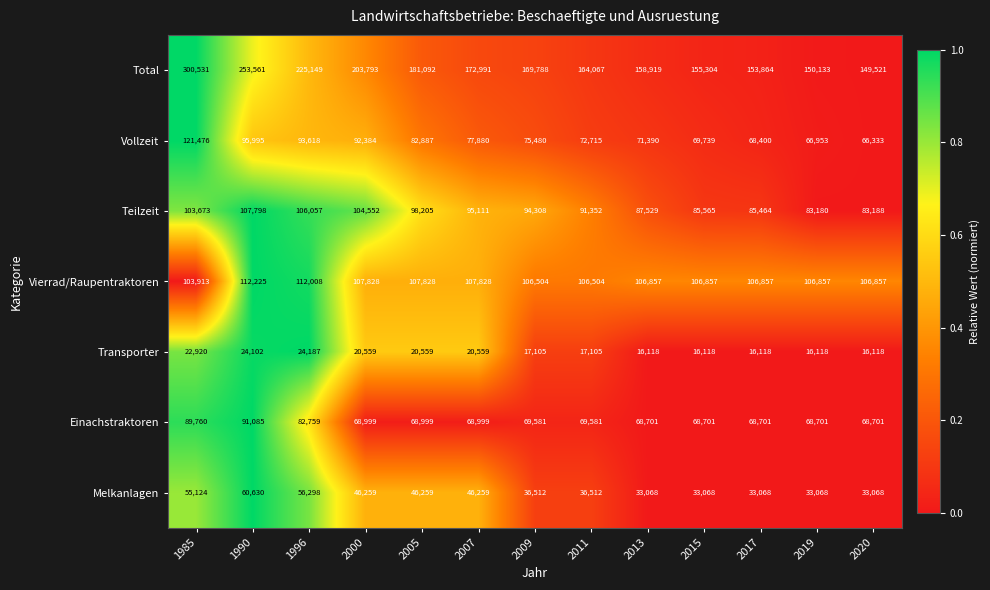

At how many categories does at least one series exceed 127504?

13